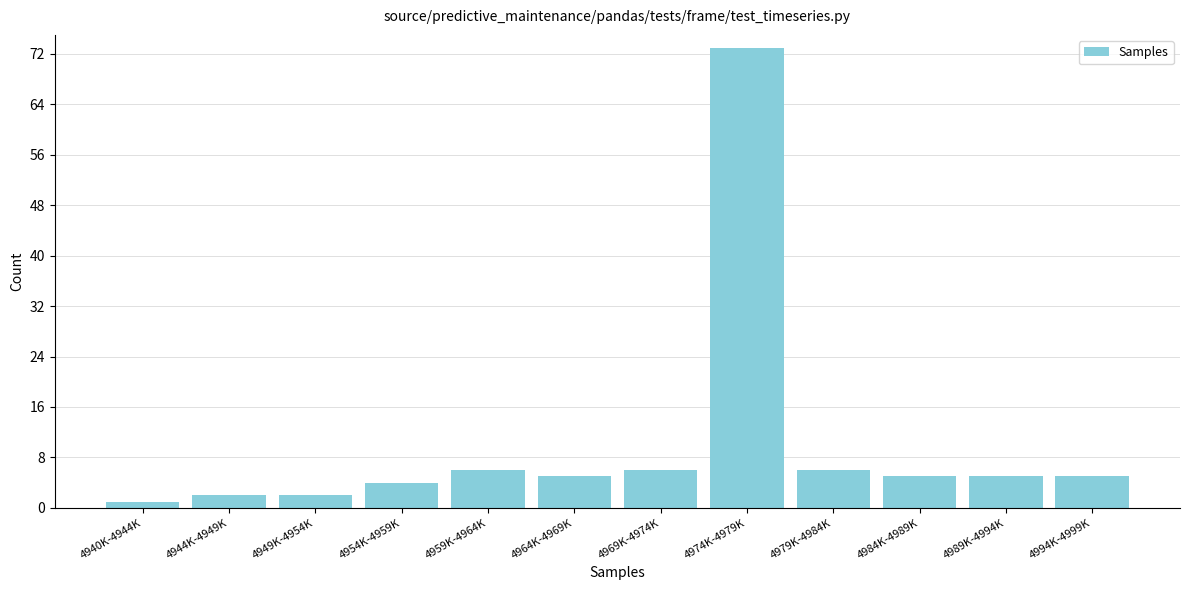

Reading right to left, extract all data points from this chart.

4994K-4999K=5	4989K-4994K=5	4984K-4989K=5	4979K-4984K=6	4974K-4979K=73	4969K-4974K=6	4964K-4969K=5	4959K-4964K=6	4954K-4959K=4	4949K-4954K=2	4944K-4949K=2	4940K-4944K=1